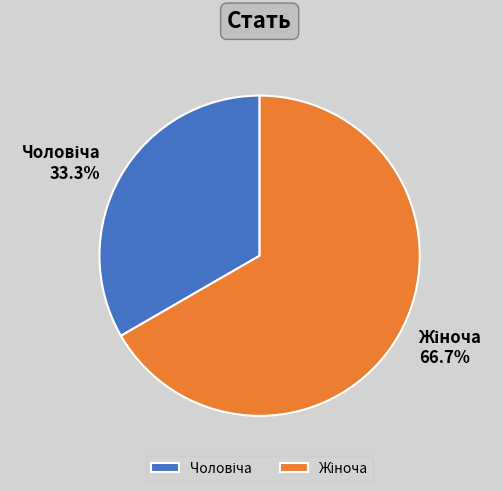

Does any single category account for the majority?

Yes